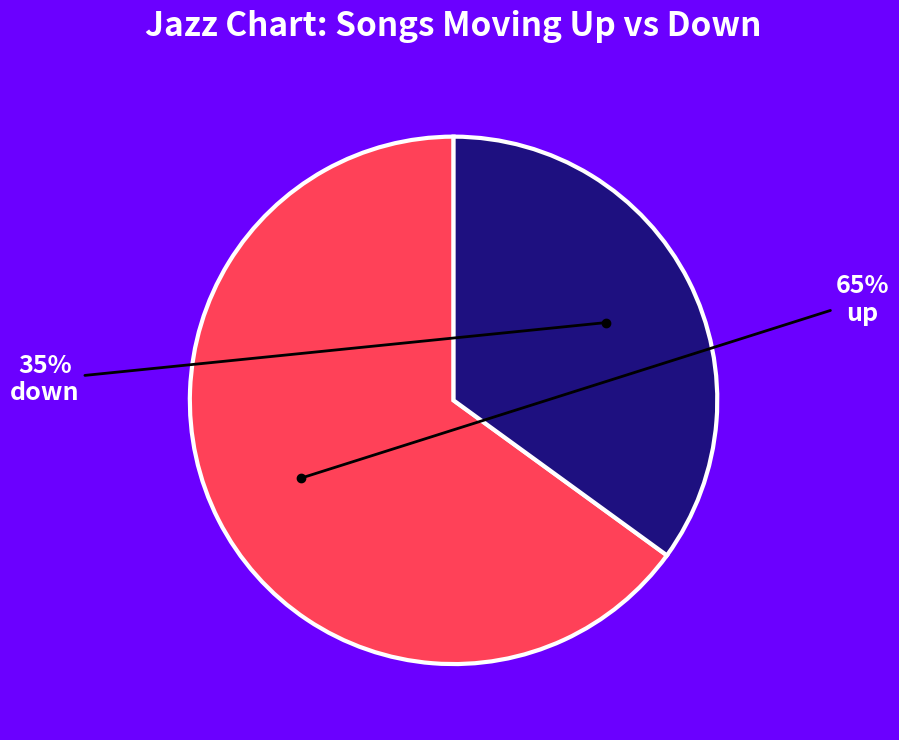

To the nearest percent, what is the average slice percentage?

50%